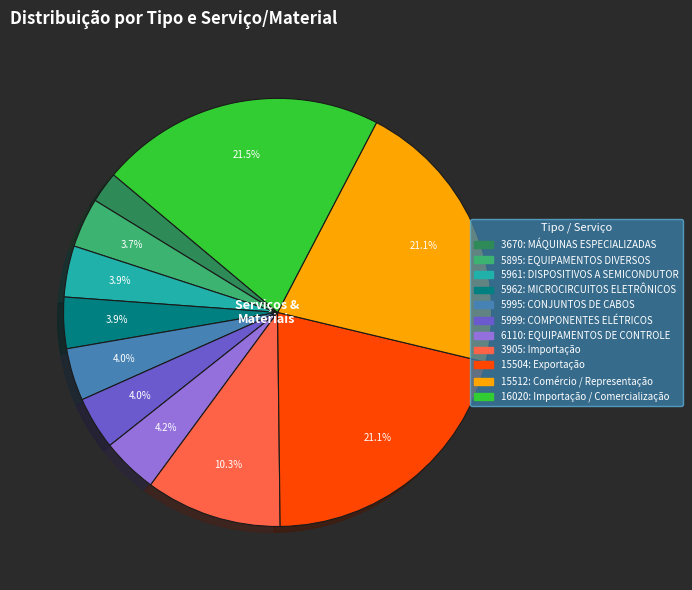

Which has a higher value, 5995: CONJUNTOS DE CABOS or 3670: MÁQUINAS ESPECIALIZADAS?

5995: CONJUNTOS DE CABOS